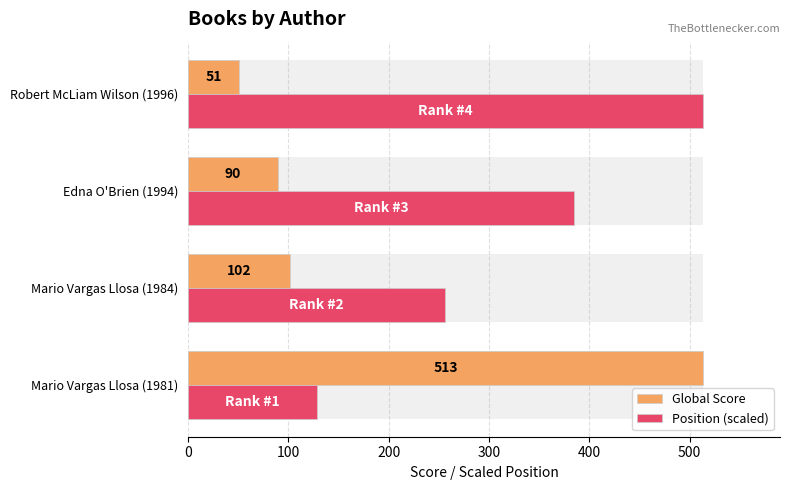

What is the value of the Position (scaled) bar at the 3rd from the left?

384.8